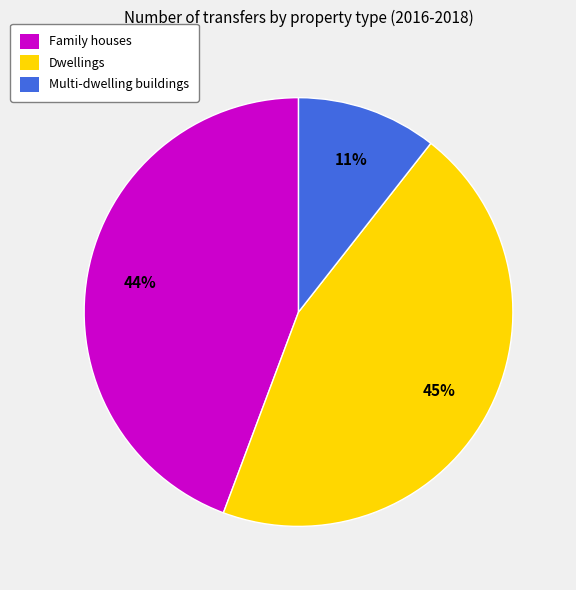

Which has a higher value, Family houses or Multi-dwelling buildings?

Family houses